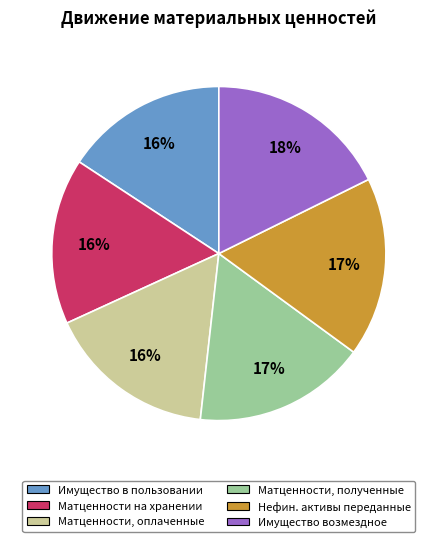

To the nearest percent, what is the difference between the largest and smallest slice percentages?

2%